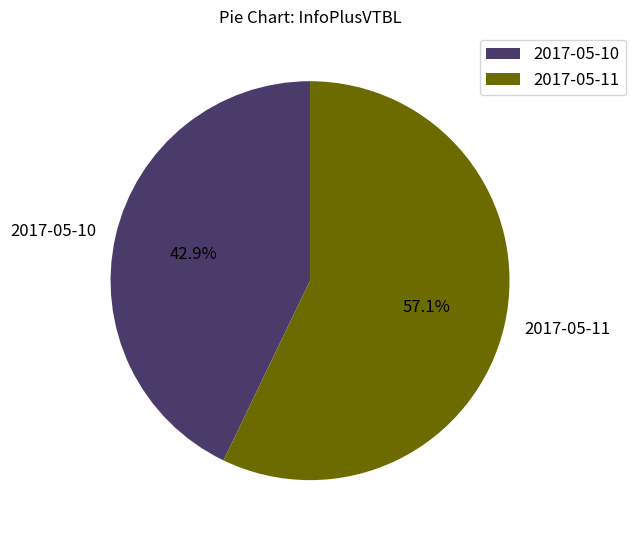

Between 2017-05-11 and 2017-05-10, which is larger?

2017-05-11